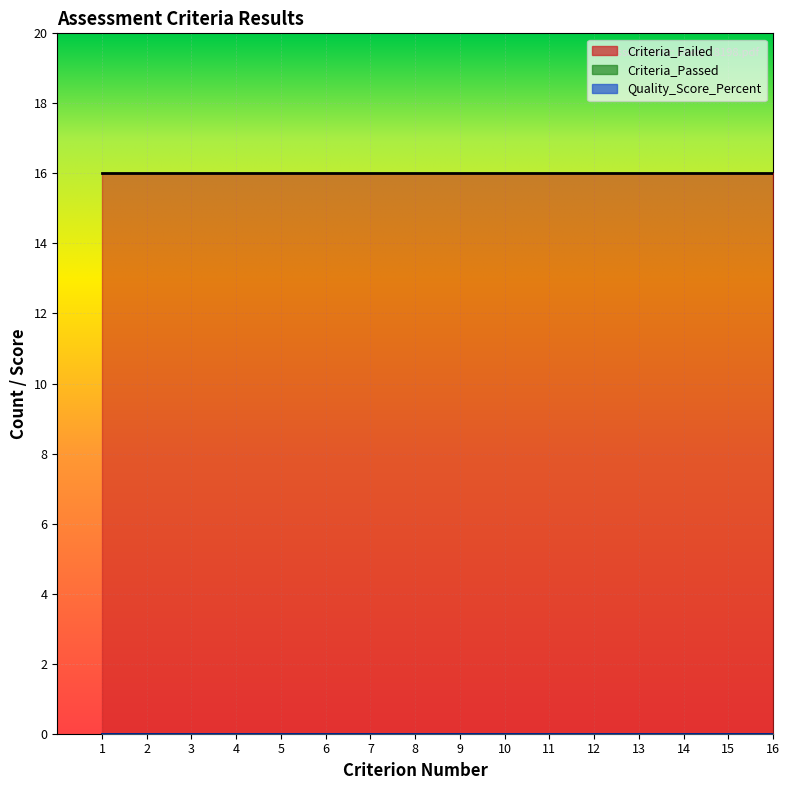

Which series has the largest range (max minus min)?

Criteria_Passed